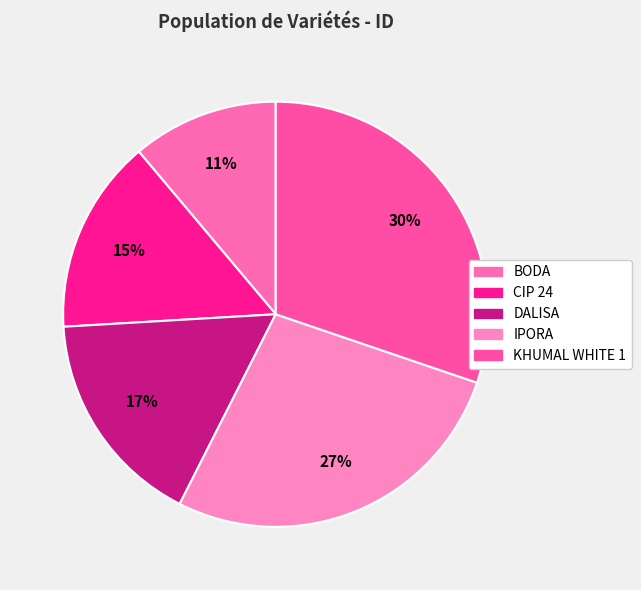

To the nearest percent, what is the average slice percentage?

20%